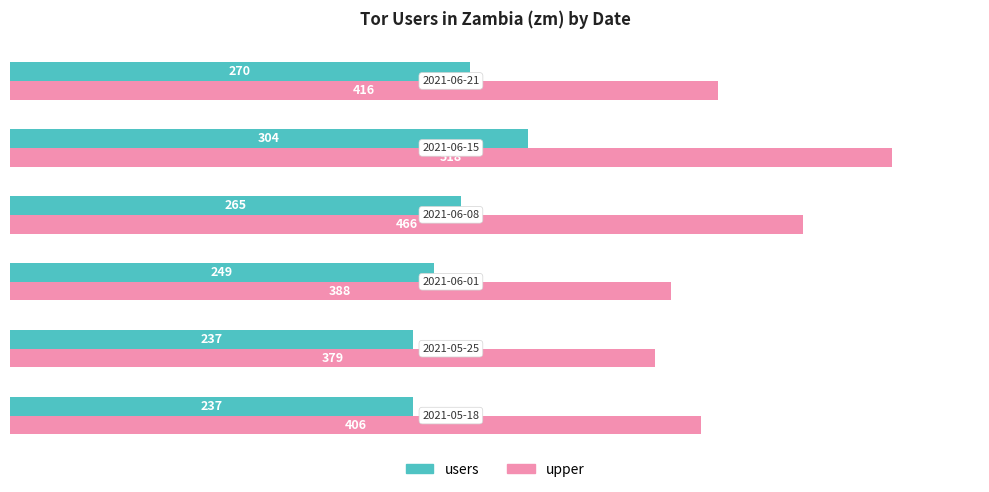

What is the maximum value for users?

304